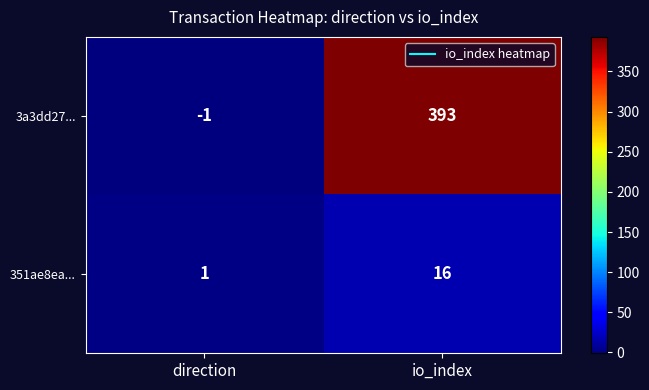

Rank the categories by 351ae8ea... value from lowest to highest.

direction, io_index